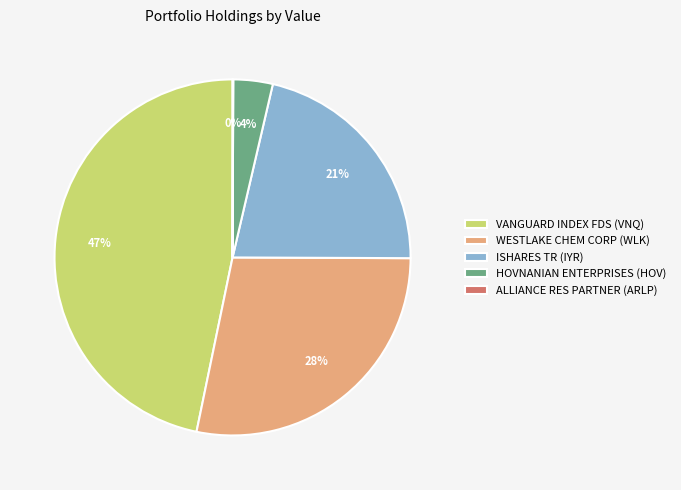

Which has a higher value, WESTLAKE CHEM CORP (WLK) or ISHARES TR (IYR)?

WESTLAKE CHEM CORP (WLK)